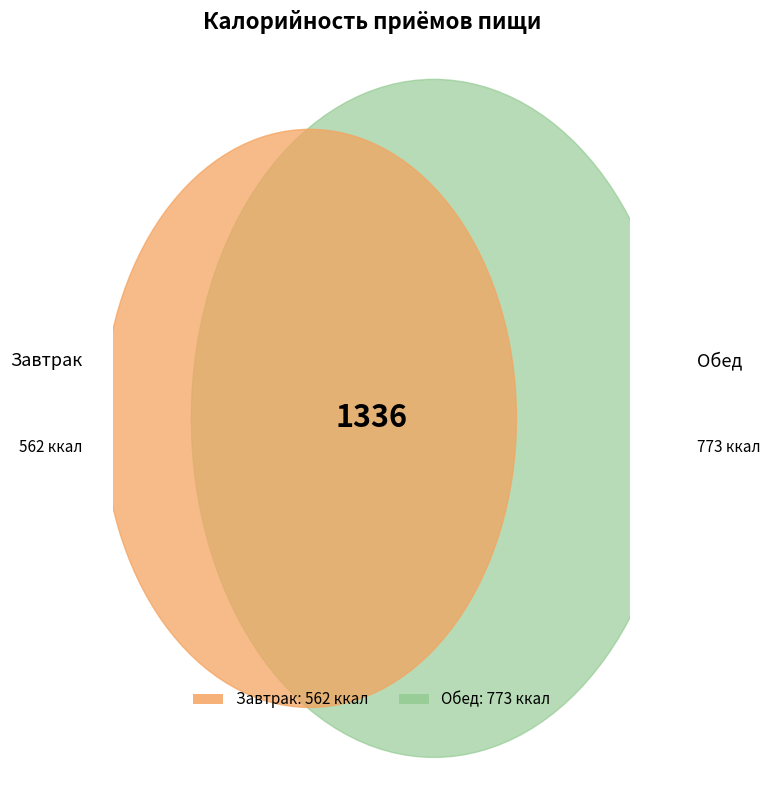

True or false: Обед accounts for 51% of the total.

False